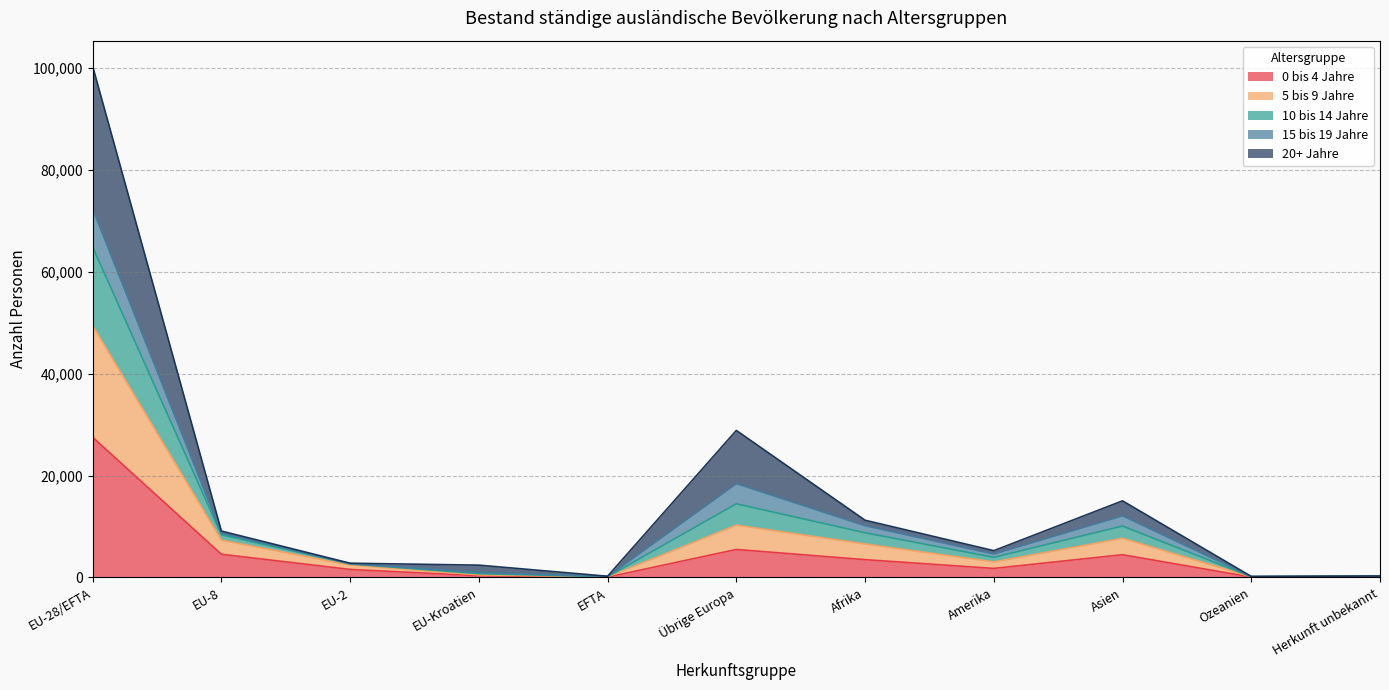

Does the chart display data point markers on the line(s)?

No